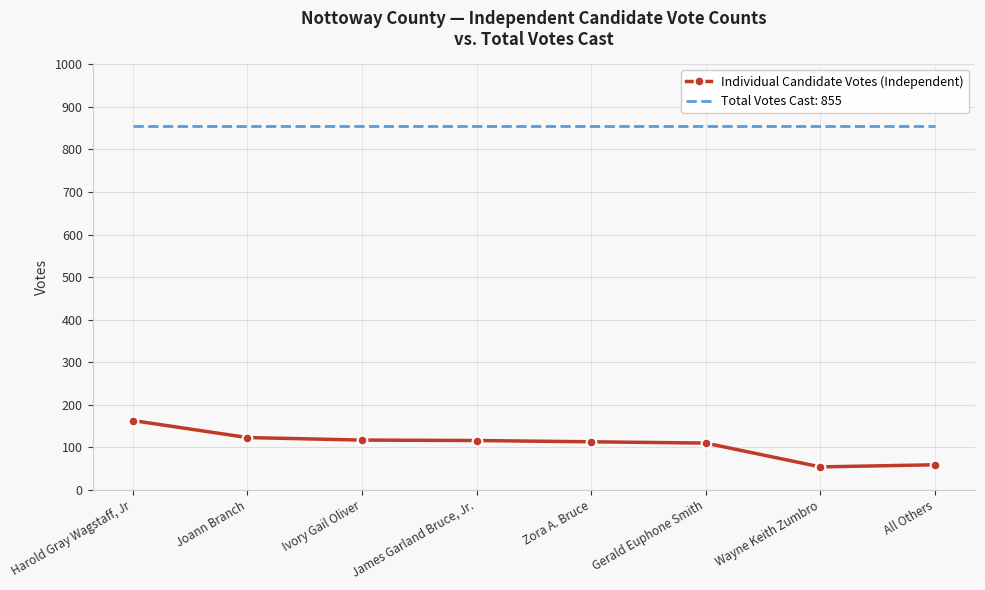

What is the difference between the second highest and minimum values in the Individual Candidate Votes (Independent) series?

69